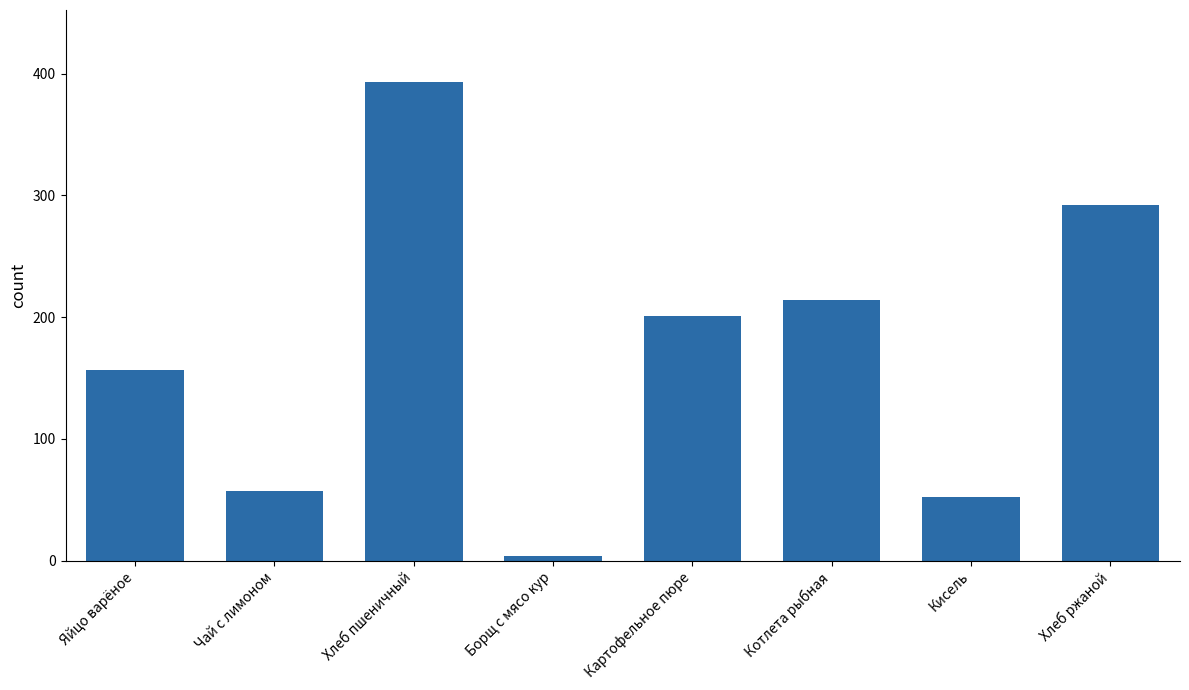

What is the ratio of the value at Яйцо варёное to the value at Хлеб пшеничный?

0.4